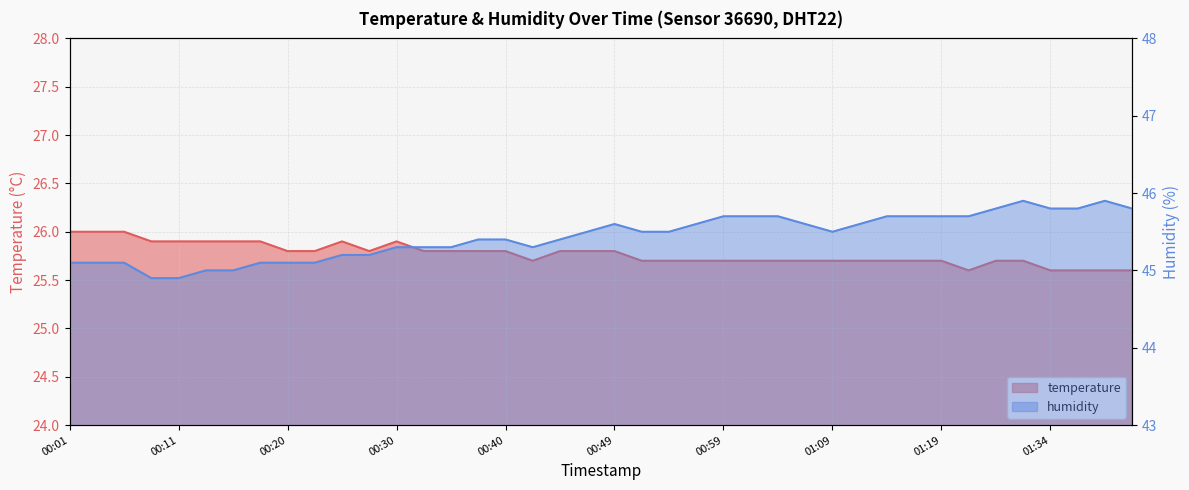

List the series in order of their overall mean, lowest first.

temperature, humidity